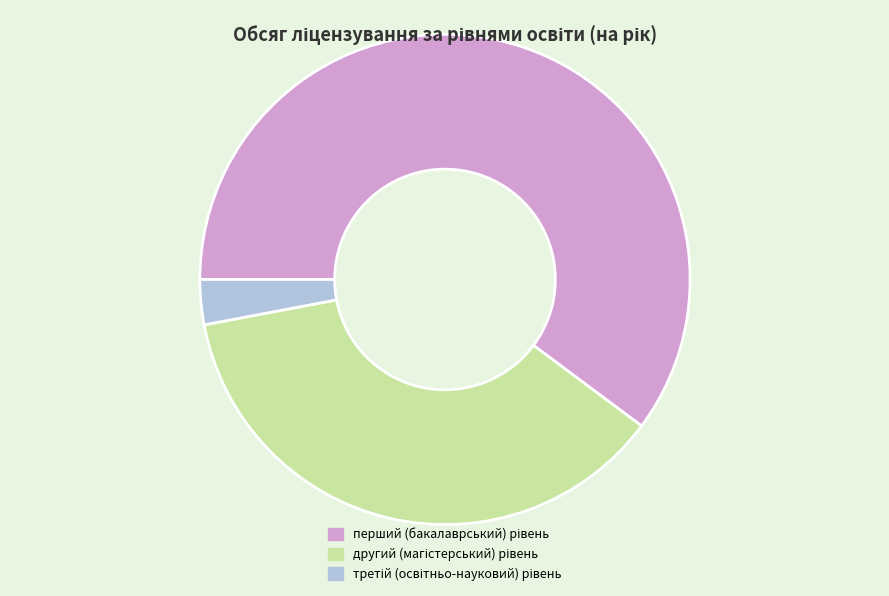

Does any single category account for the majority?

Yes